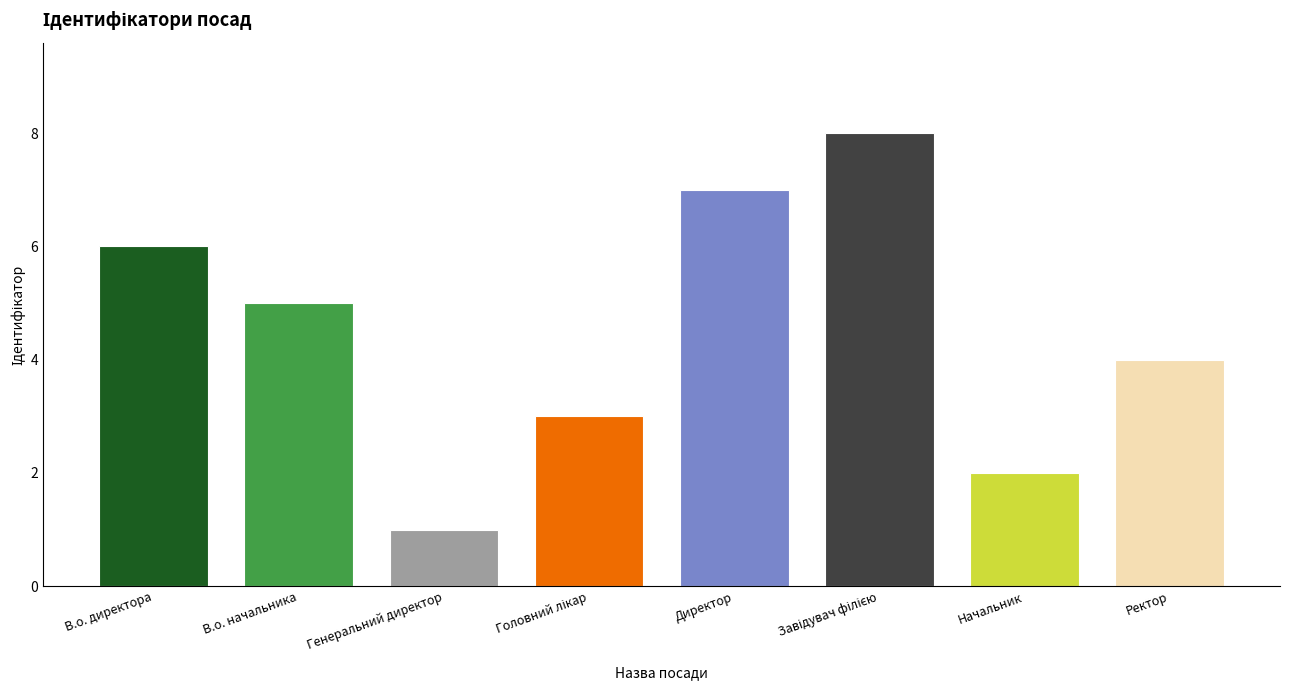

At which category does the chart reach its peak across all series?

Завідувач філією